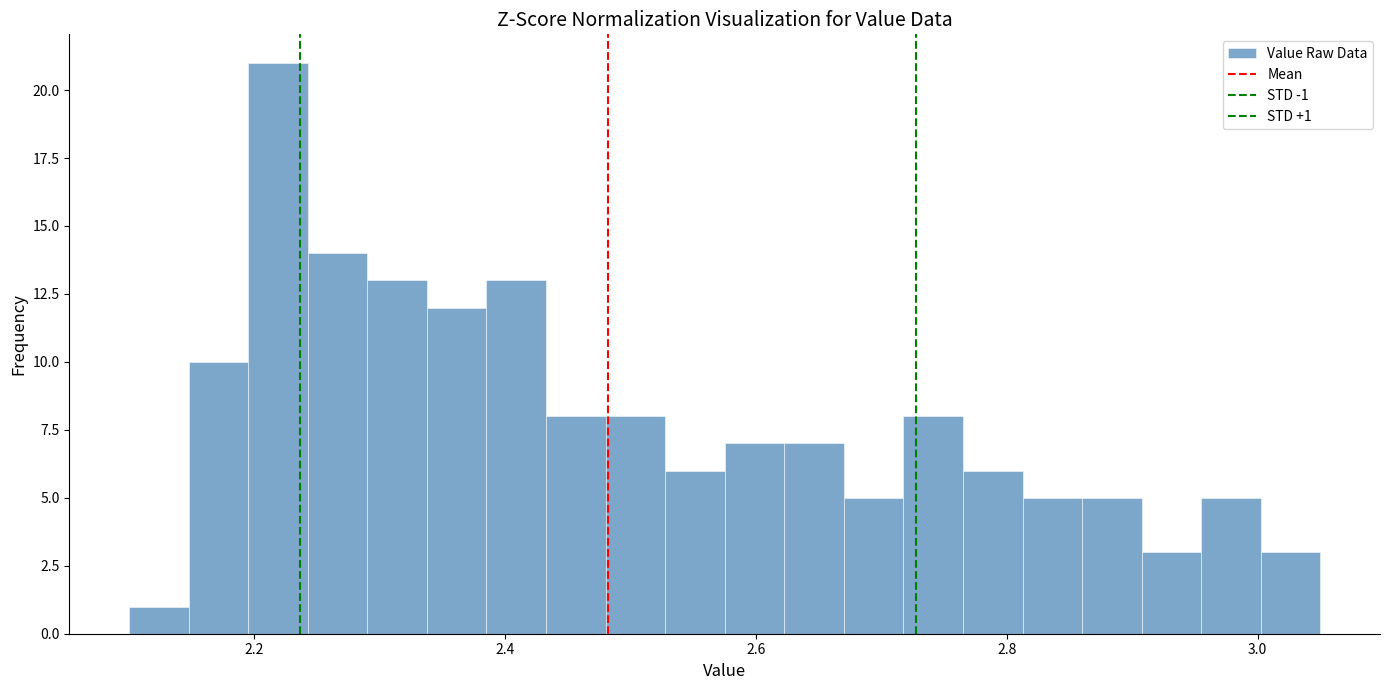

Read against the x-axis, roughly where is the centre of the tallest bar?

2.22